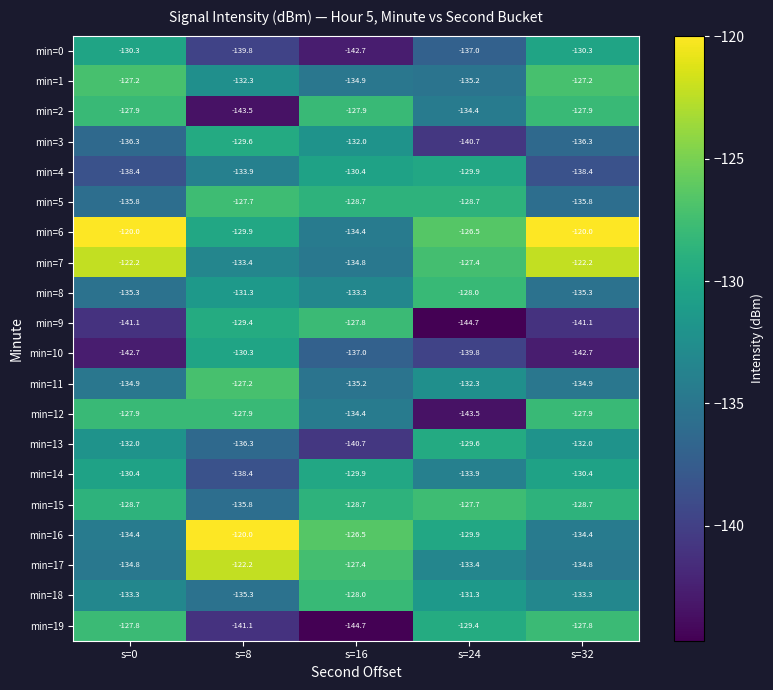

Is the value of min=6 at s=8 greater than the value of min=11 at s=32?

Yes